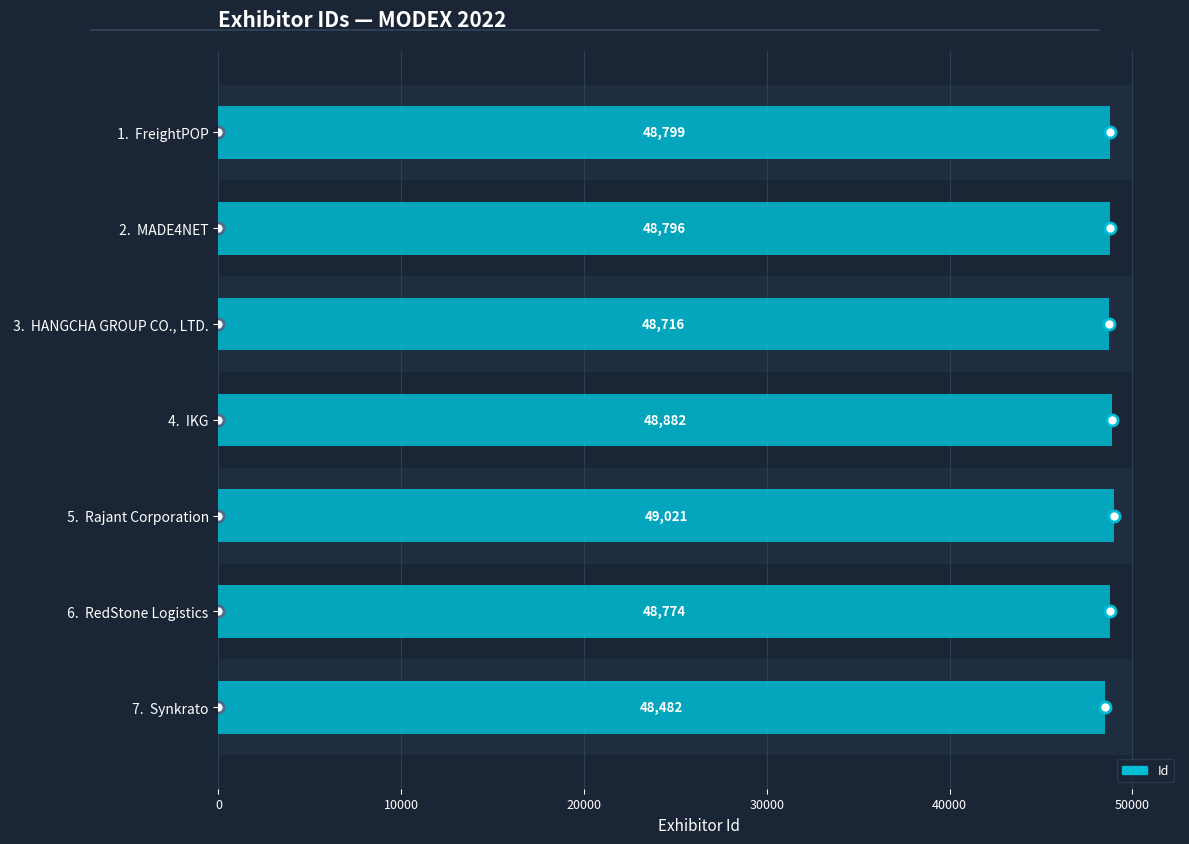

How many series are shown in this chart?

1